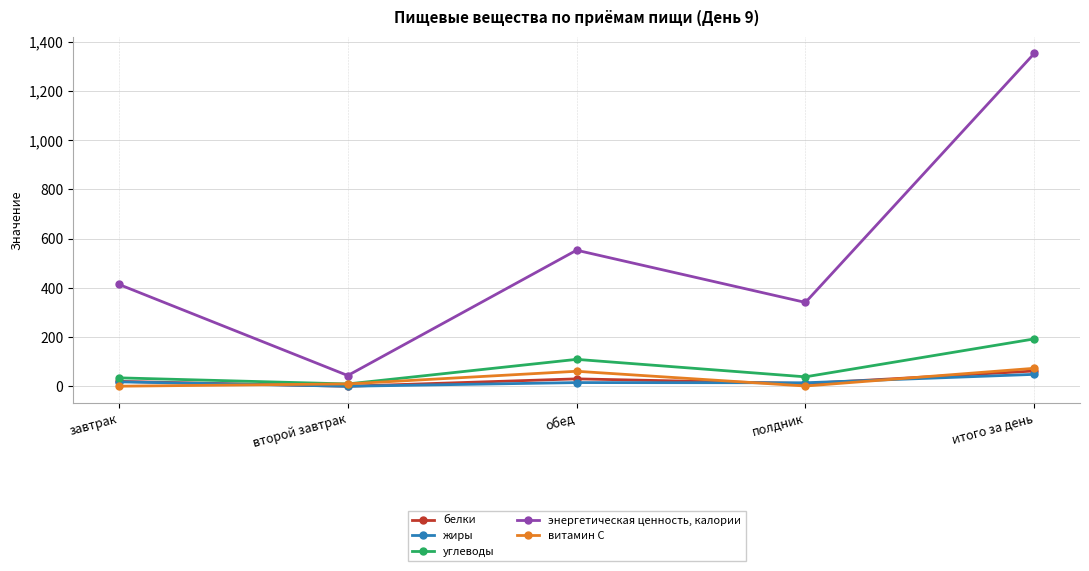

The энергетическая ценность, калории series shows 311.2 at итого за день. True or false?

False